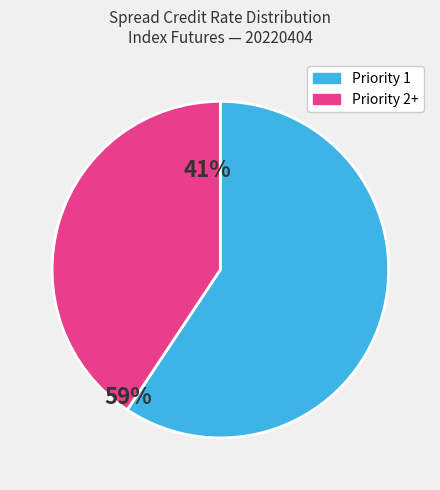

Which category has the biggest portion of the pie?

Priority 1